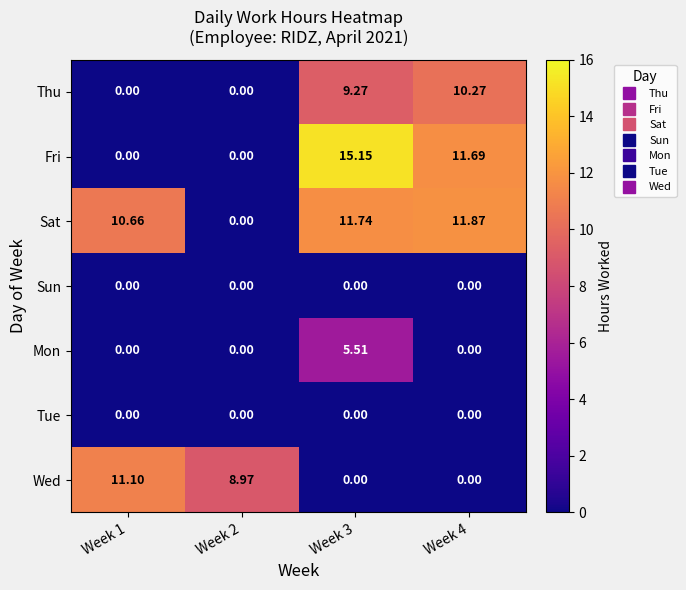

Which series has the largest total across all categories?

Sat